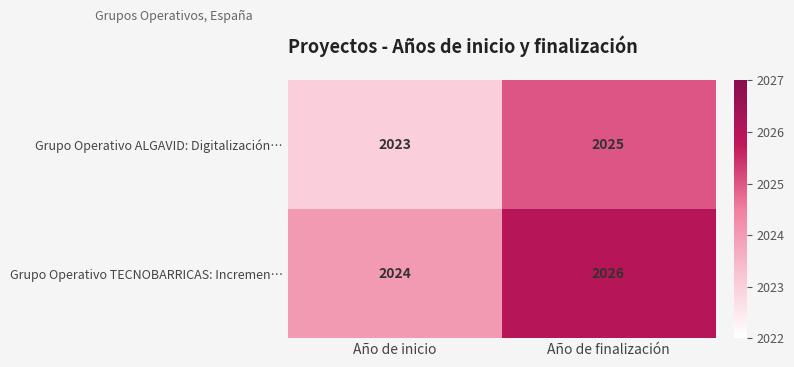

True or false: Grupo Operativo TECNOBARRICAS: Incremen… has a value of 2024 at Año de inicio.

True